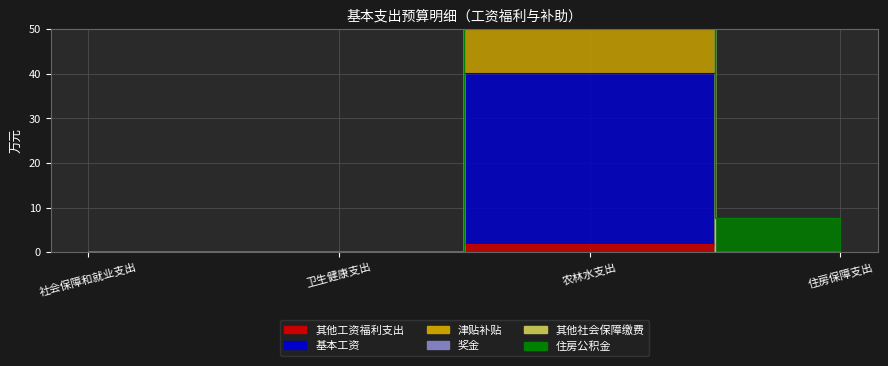

Count the 基本工资 values in the range 0 to 1.

3